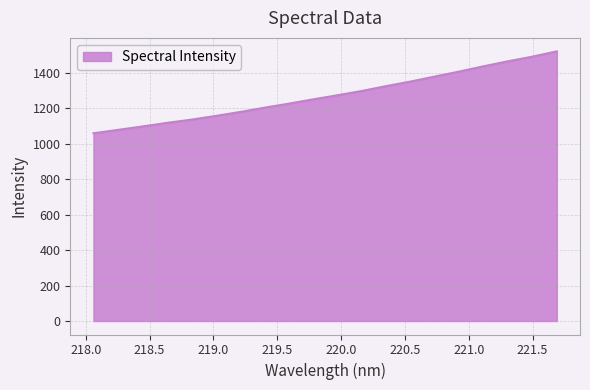

What is the difference between the maximum and minimum values?

462.2